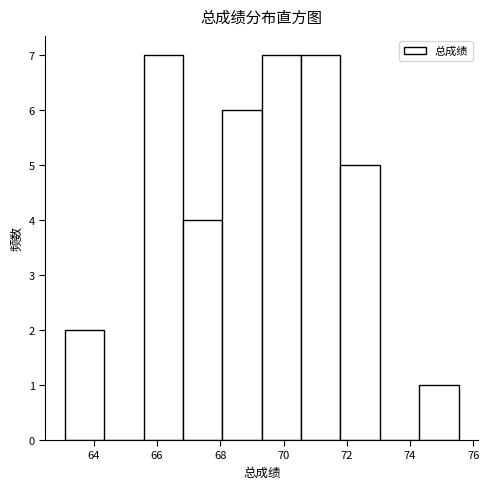

Reading left to right, list every bar in this chart as the range it spans on the x-axis followed by its height. Neither the bar edges nor the heights are printed on the chart, so give them approximately, as read against the axes.

63.0 to 64.4: 2
64.4 to 65.6: 0
65.6 to 66.8: 7
66.8 to 68.0: 4
68.0 to 69.4: 6
69.4 to 70.6: 7
70.6 to 71.8: 7
71.8 to 73.0: 5
73.0 to 74.2: 0
74.2 to 75.6: 1